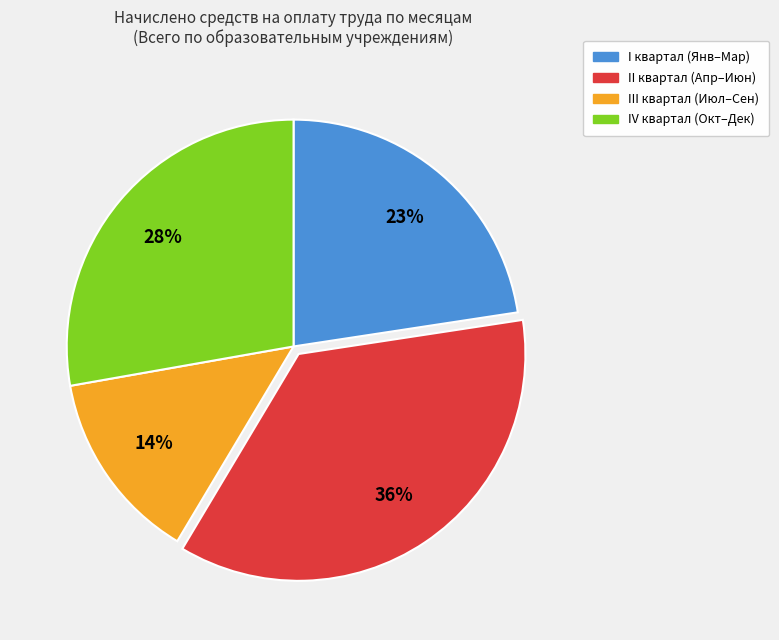

How many segments does this pie chart have?

4